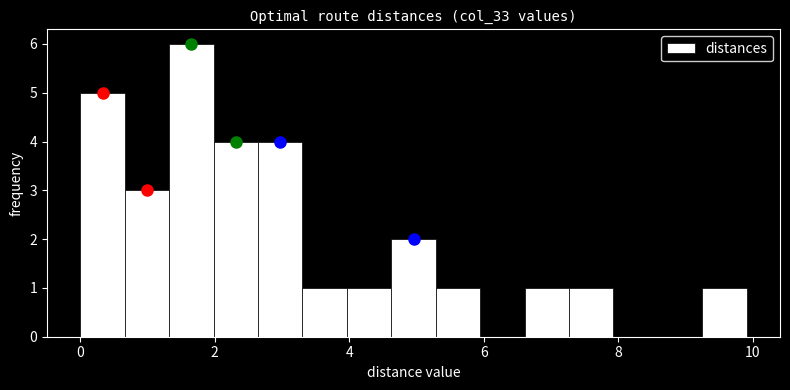

Read against the x-axis, roughly where is the centre of the tallest bar?

1.6